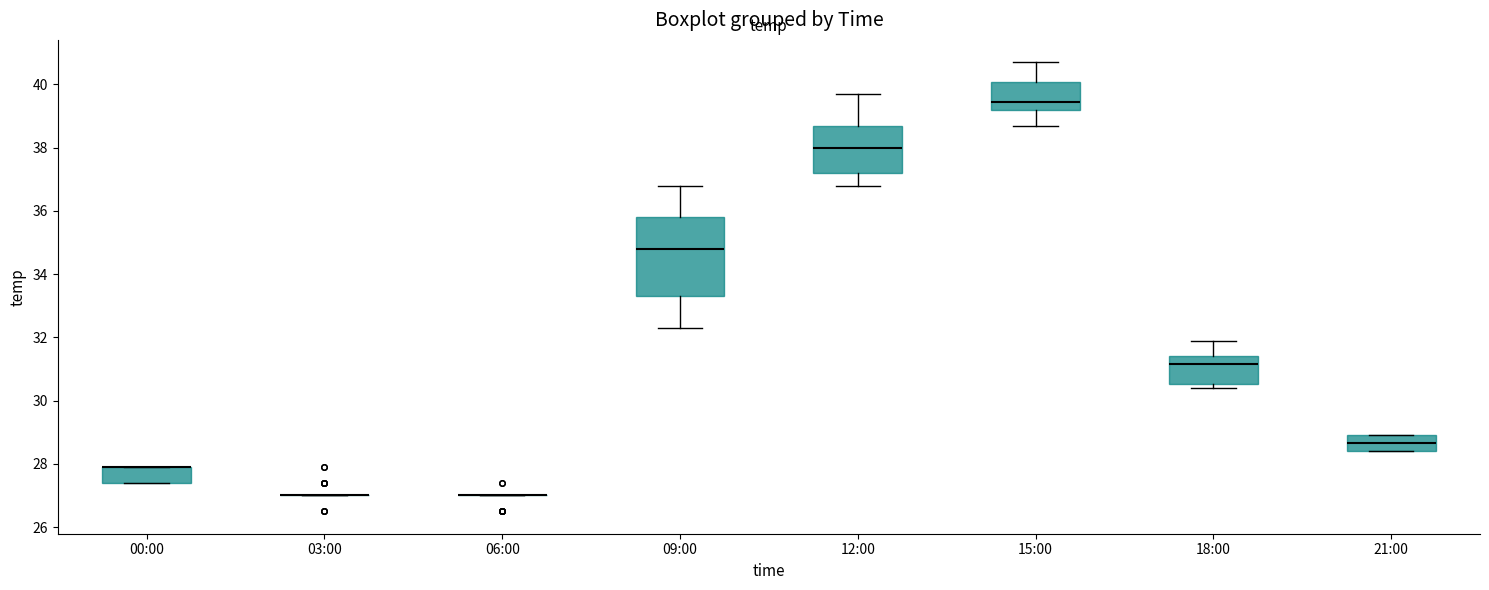

Where does the median line of the box for 21:00 sit on the y-axis? The values are not printed on the chart, so give them approximately, as read against the axis.

28.6